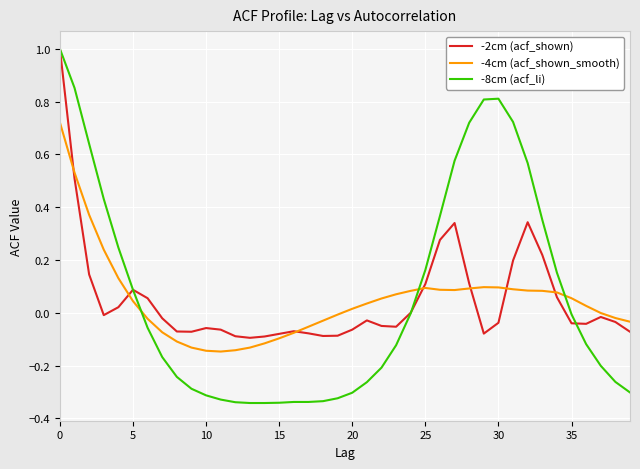

True or false: -4cm (acf_shown_smooth) has more than 1 interior local peaks.

True